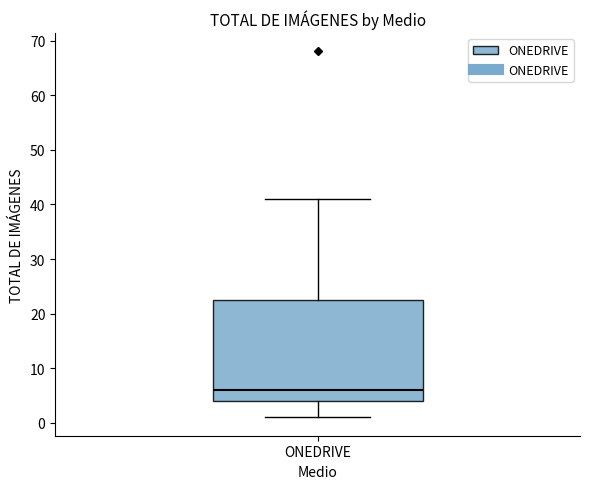

Transcribe this box plot: give where the median line is, the range the box spans, and where the two whiskers end, as read against the y-axis. The values are not printed on the chart, so give them approximately, as read against the axis.

median 6, box 4 to 23, whiskers 1 to 41